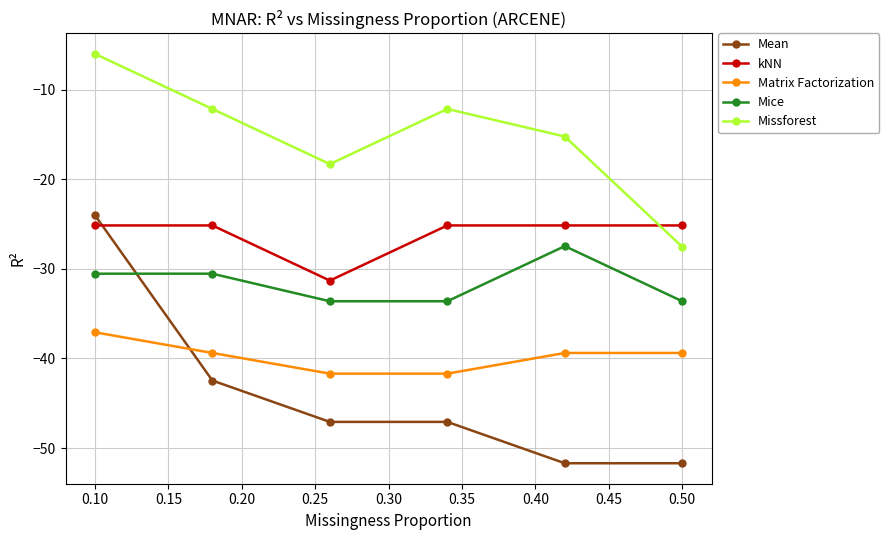

What is the sum of all Missforest values?

-91.4